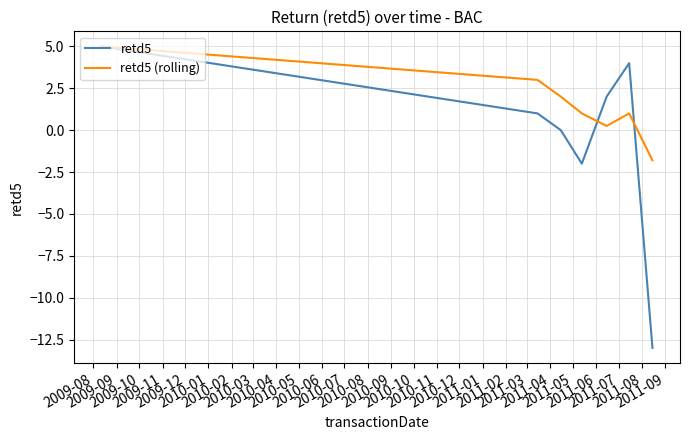

Which series has the largest range (max minus min)?

retd5